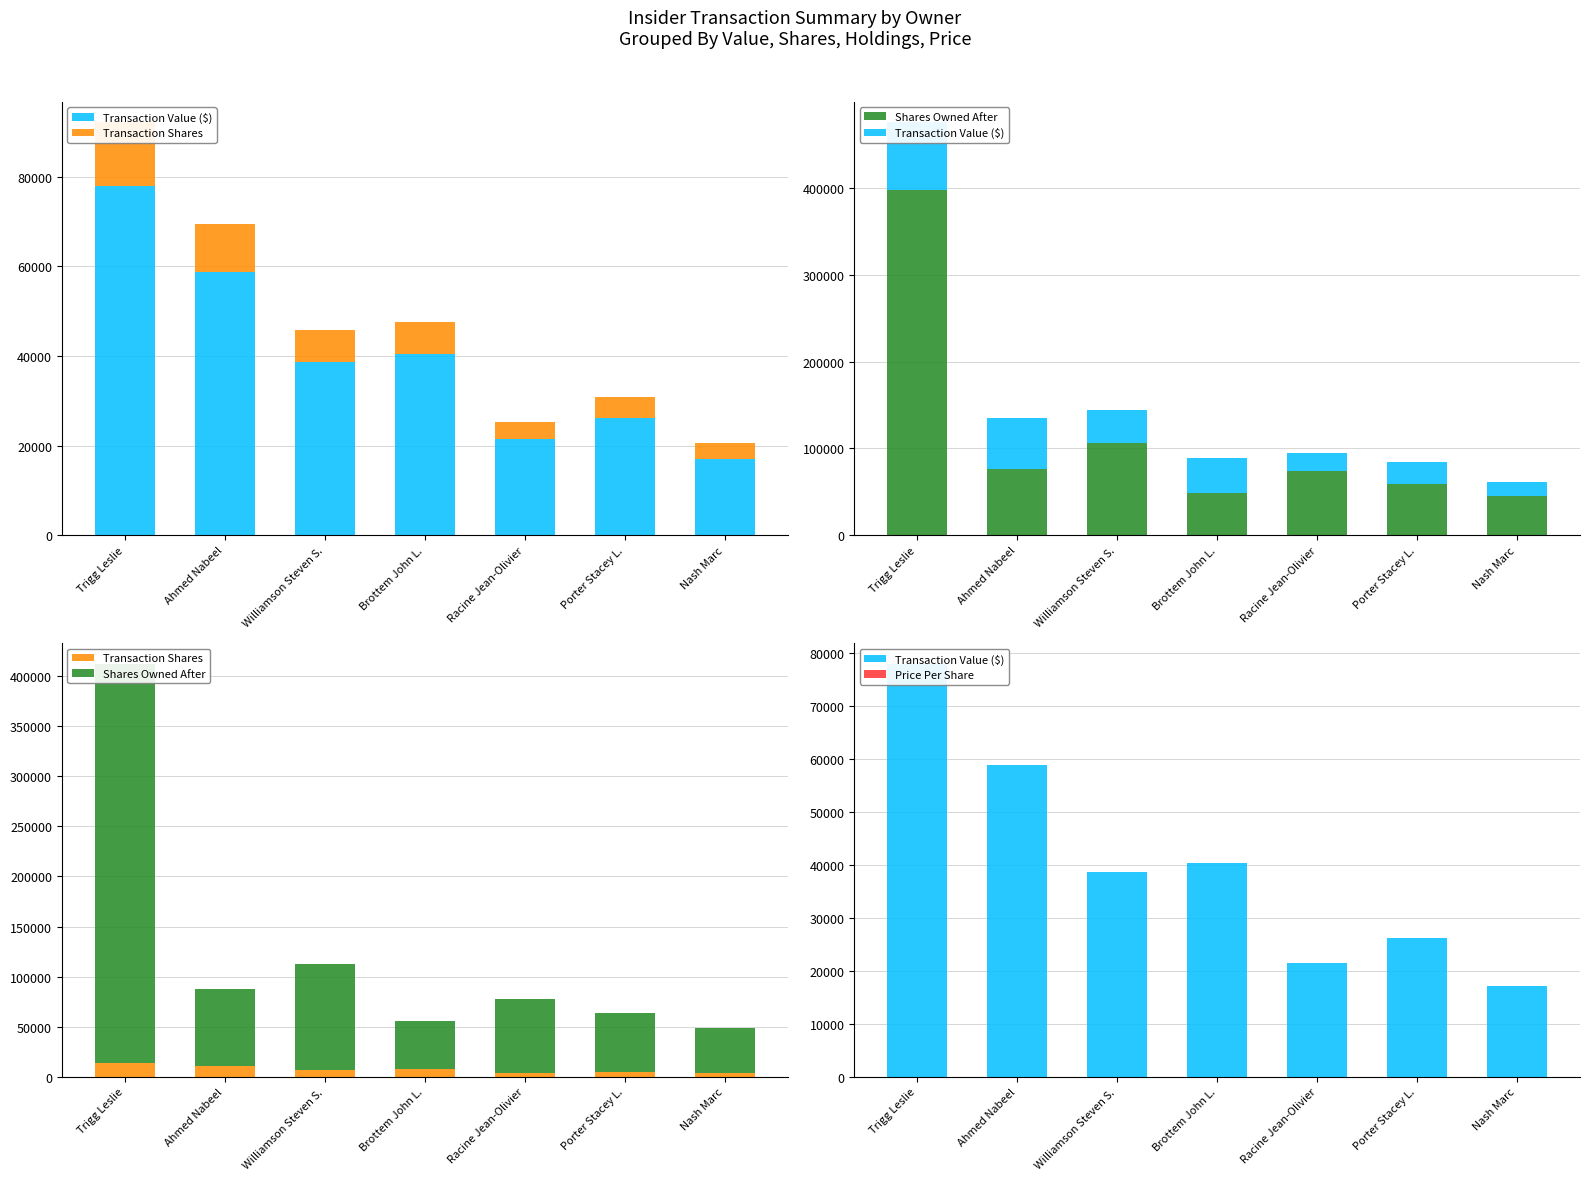

What is the average value of the Price Per Share series?

5.4